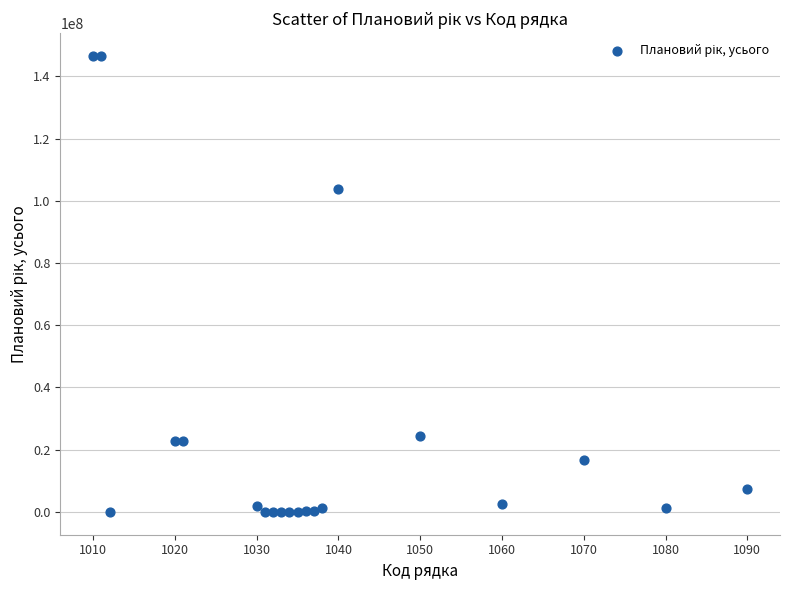

What Y value in the scatter plot is closest to 73286763?

103923685.8